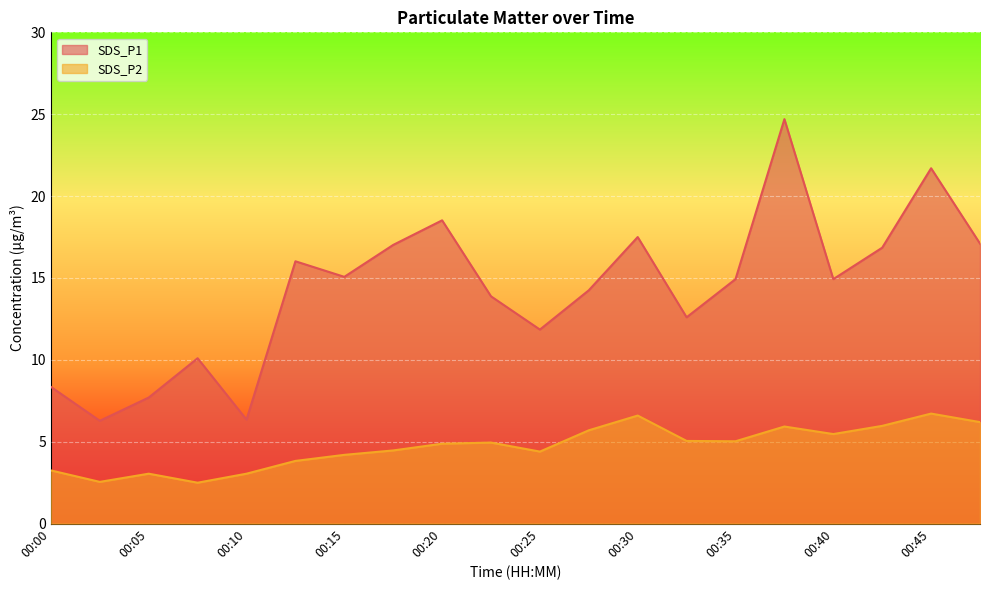

Rank the categories by SDS_P2 value from lowest to highest.

00:08, 00:03, 00:05, 00:10, 00:00, 00:13, 00:15, 00:25, 00:18, 00:20, 00:23, 00:35, 00:32, 00:40, 00:27, 00:37, 00:42, 00:47, 00:30, 00:45